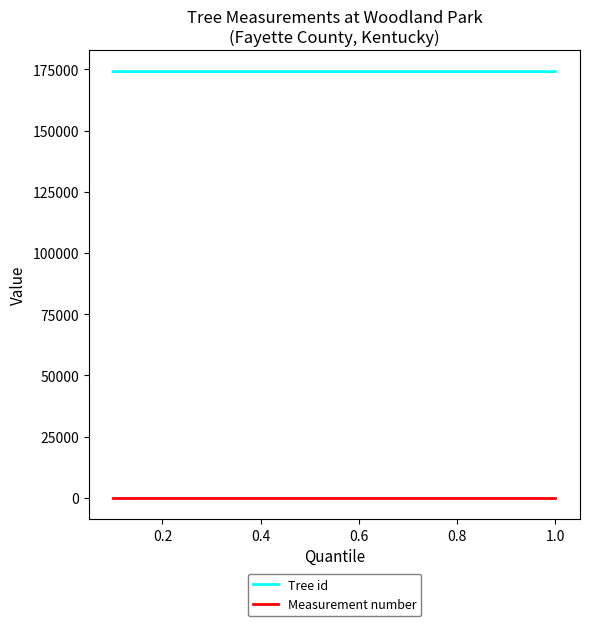

What is the minimum value shown in the chart?

1